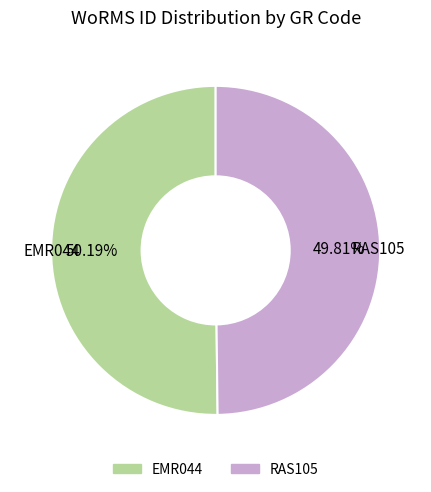

To the nearest percent, what is the combined percentage of RAS105 and EMR044?

100%